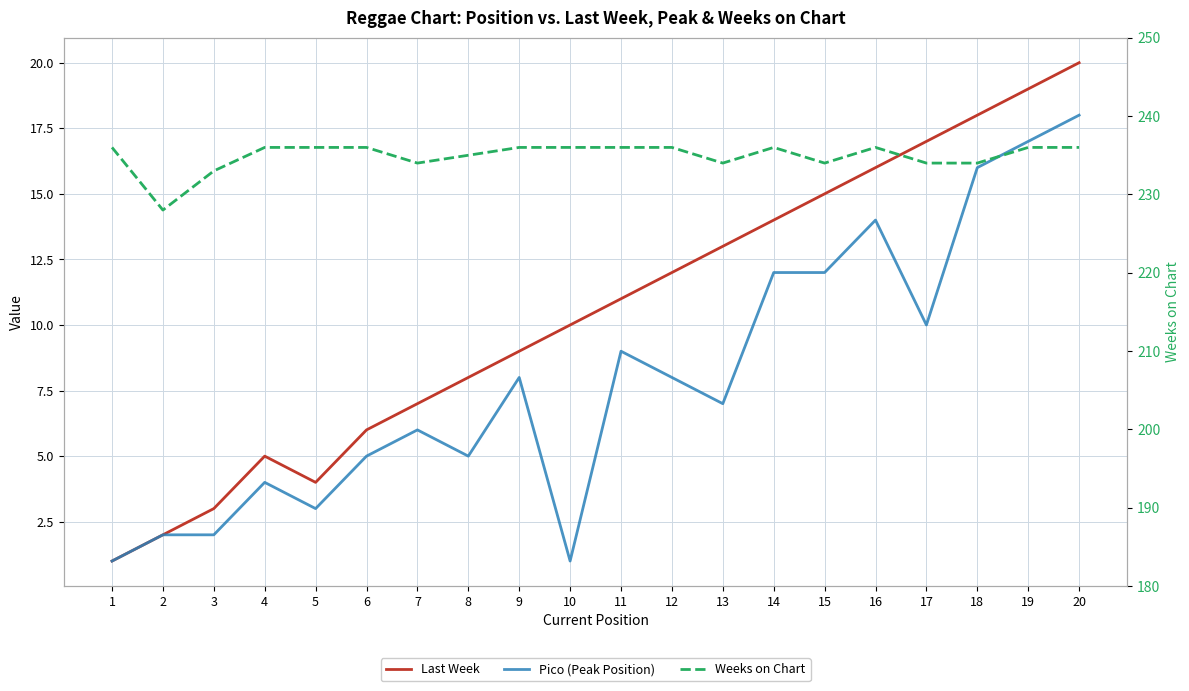

What is the maximum value for Pico (Peak Position)?

18